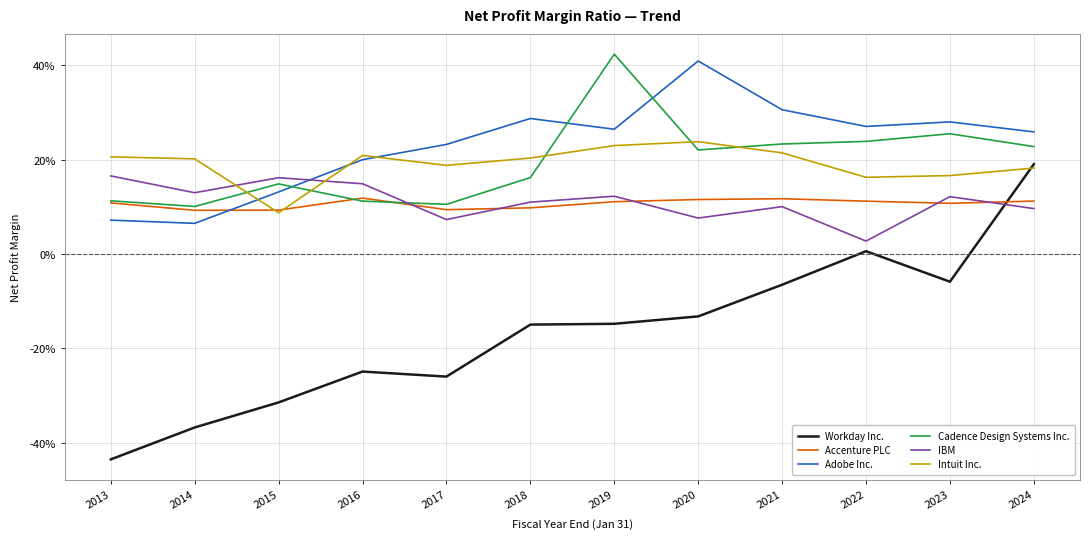

Does the chart display data point markers on the line(s)?

No